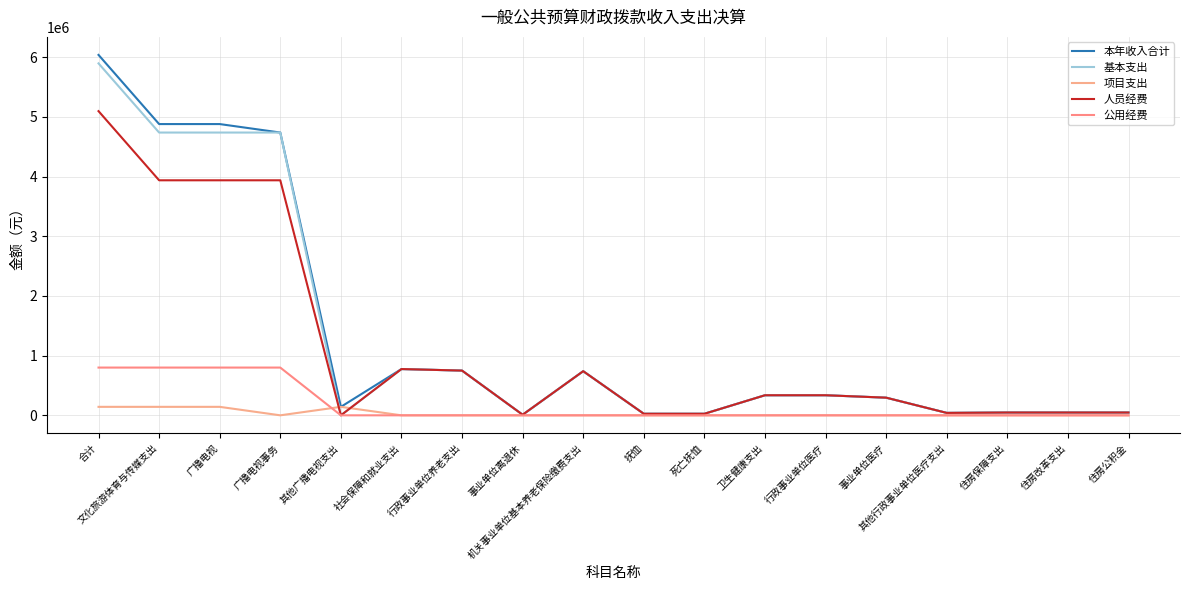

At 事业单位离退休, list the series in order from largest to smallest.

本年收入合计, 基本支出, 人员经费, 项目支出, 公用经费